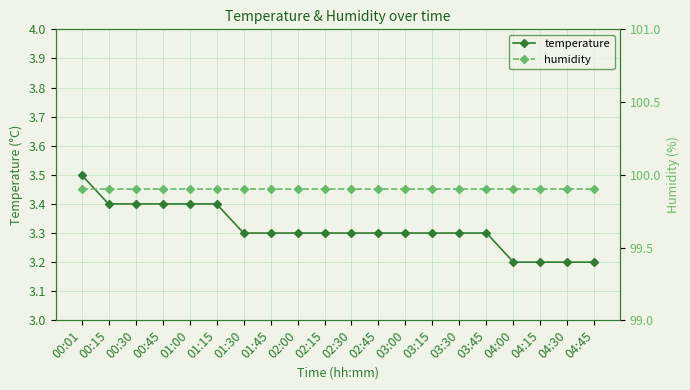

At which category is the sum across all series the highest?

00:01